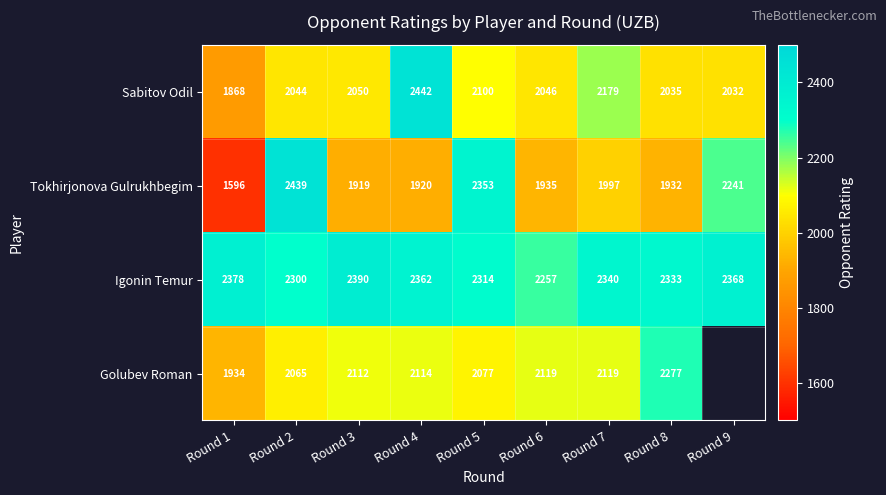

How many data points does each series have?

9